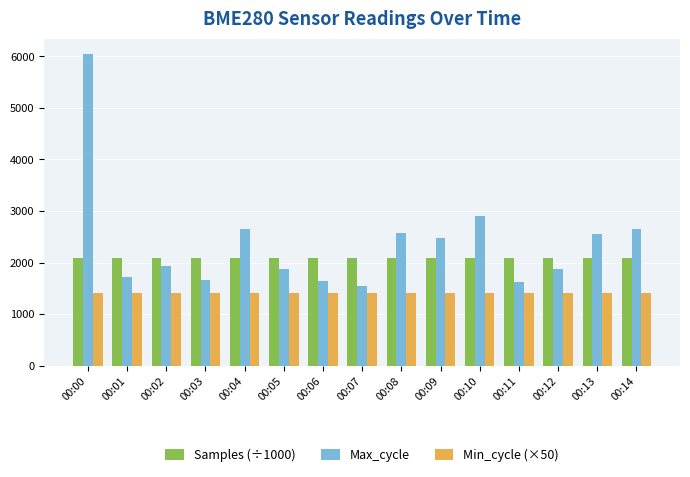

List the series in order of their peak value, lowest first.

Min_cycle (×50), Samples (÷1000), Max_cycle